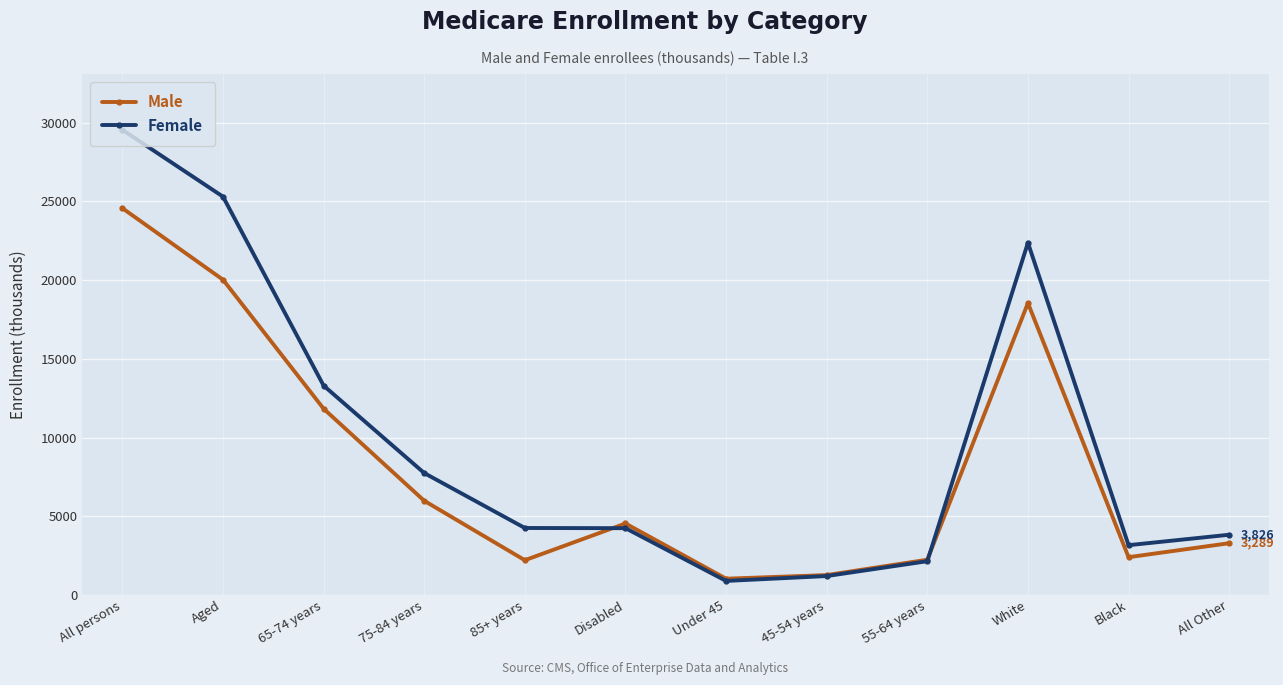

What is the difference between the Male values at 45-54 years and Black?

1136